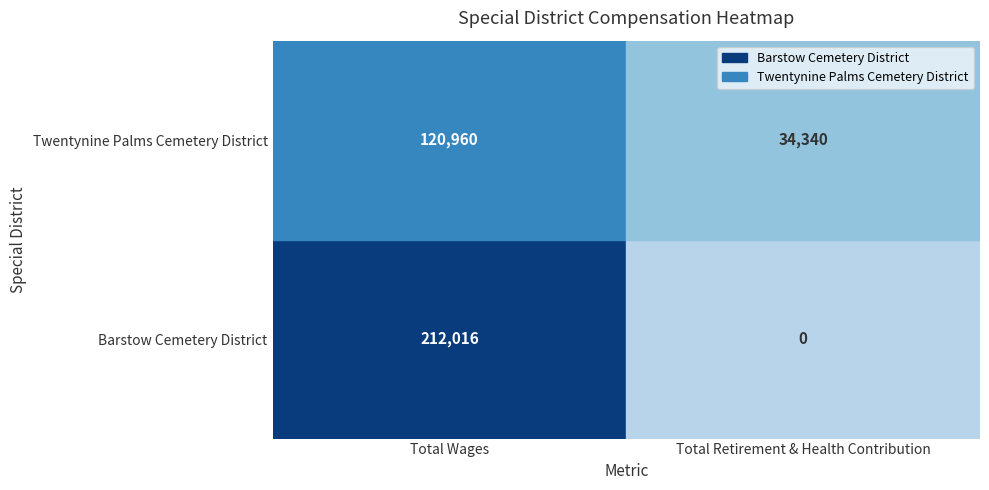

Is the value of Barstow Cemetery District at 1 greater than the value of Twentynine Palms Cemetery District at 1?

No